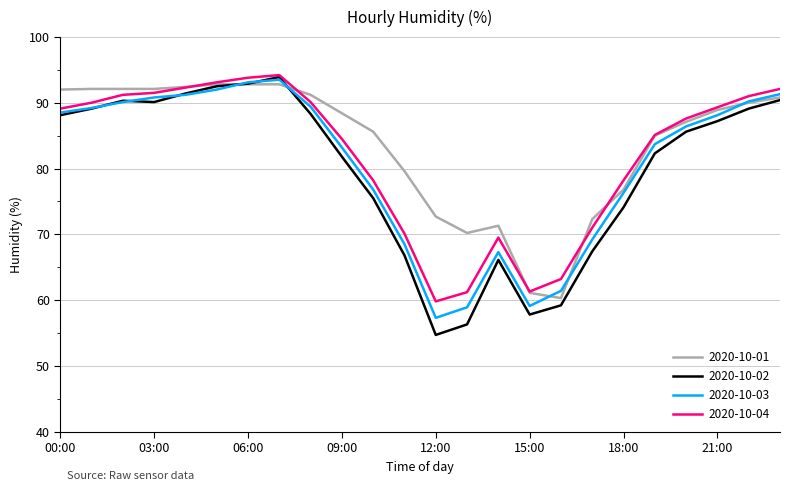

True or false: 2020-10-04 and 2020-10-03 intersect in this chart.

False